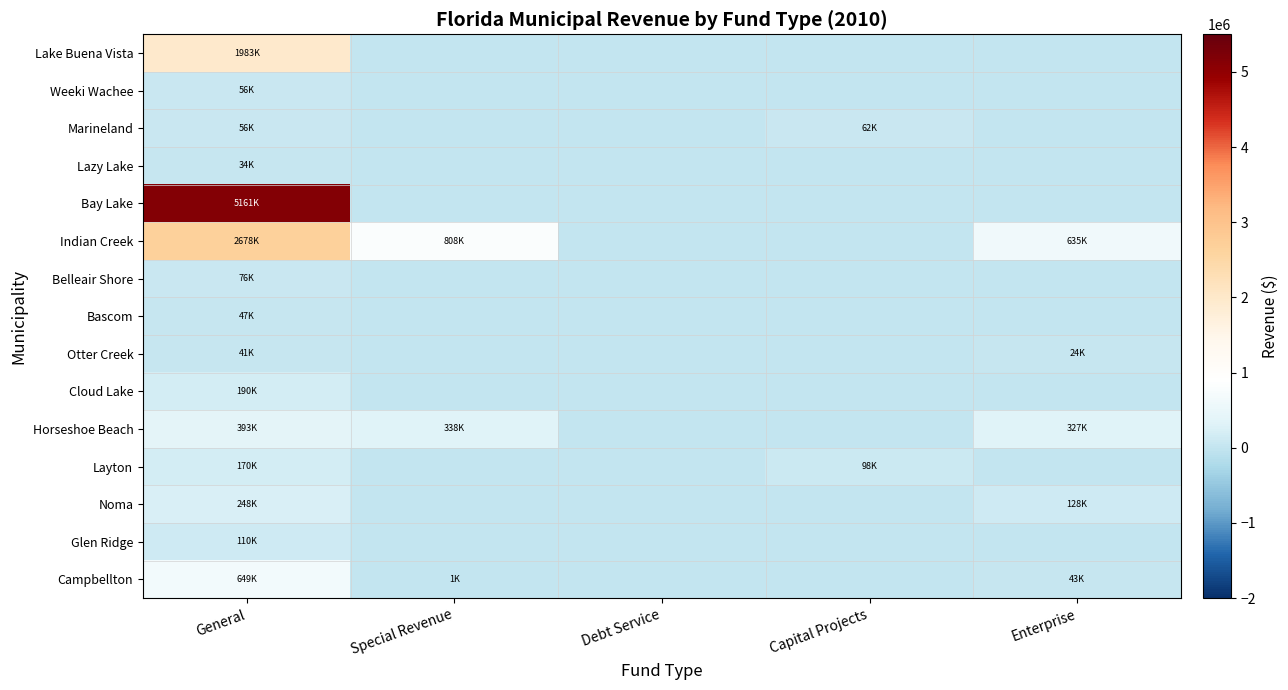

Reading right to left, extract all data points from this chart.

Lake Buena Vista: Enterprise=0	Capital Projects=0	Debt Service=0	Special Revenue=0	General=1983423
Weeki Wachee: Enterprise=0	Capital Projects=0	Debt Service=0	Special Revenue=0	General=56453
Marineland: Enterprise=0	Capital Projects=62701	Debt Service=0	Special Revenue=0	General=56102
Lazy Lake: Enterprise=0	Capital Projects=0	Debt Service=0	Special Revenue=0	General=34324
Bay Lake: Enterprise=0	Capital Projects=0	Debt Service=0	Special Revenue=0	General=5161857
Indian Creek: Enterprise=635297	Capital Projects=0	Debt Service=0	Special Revenue=808234	General=2678398
Belleair Shore: Enterprise=0	Capital Projects=0	Debt Service=0	Special Revenue=0	General=76336
Bascom: Enterprise=0	Capital Projects=0	Debt Service=0	Special Revenue=0	General=47916
Otter Creek: Enterprise=24389	Capital Projects=0	Debt Service=0	Special Revenue=0	General=41924
Cloud Lake: Enterprise=0	Capital Projects=0	Debt Service=0	Special Revenue=0	General=190948
Horseshoe Beach: Enterprise=327034	Capital Projects=0	Debt Service=0	Special Revenue=338337	General=393444
Layton: Enterprise=0	Capital Projects=98652	Debt Service=0	Special Revenue=0	General=170524
Noma: Enterprise=128173	Capital Projects=0	Debt Service=0	Special Revenue=0	General=248532
Glen Ridge: Enterprise=0	Capital Projects=0	Debt Service=0	Special Revenue=0	General=110426
Campbellton: Enterprise=43330	Capital Projects=0	Debt Service=0	Special Revenue=1148	General=649812